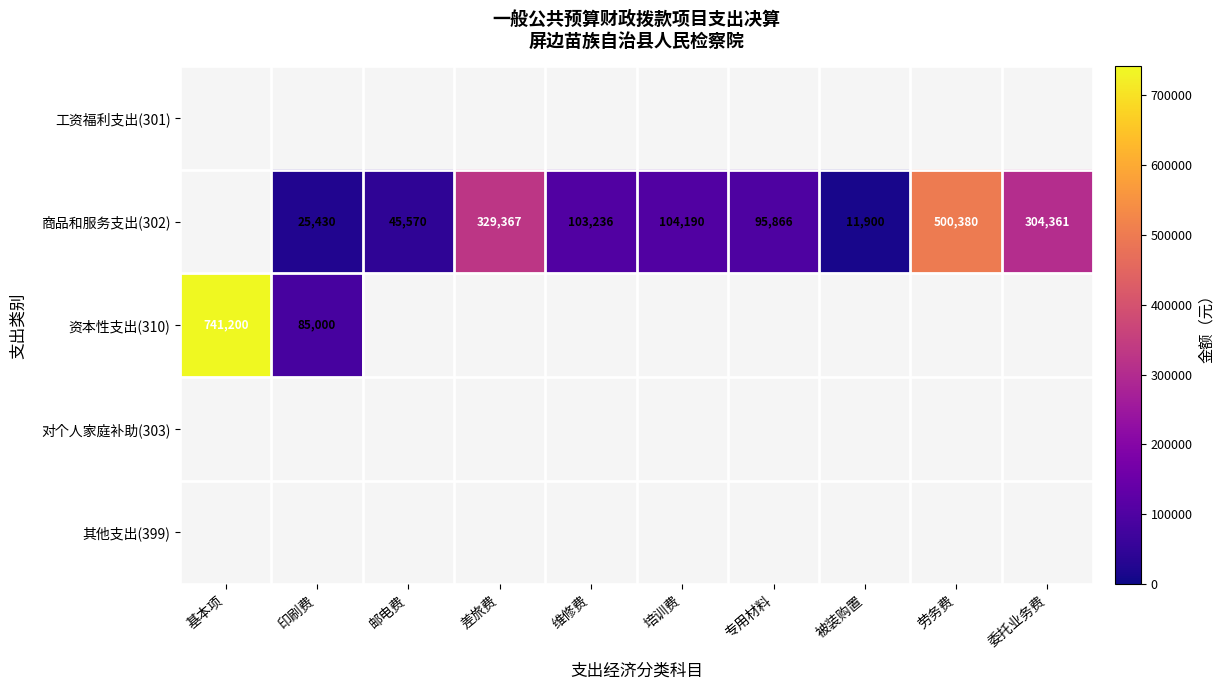

Is it true that 商品和服务支出(302) equals 45570 at 邮电费?

True